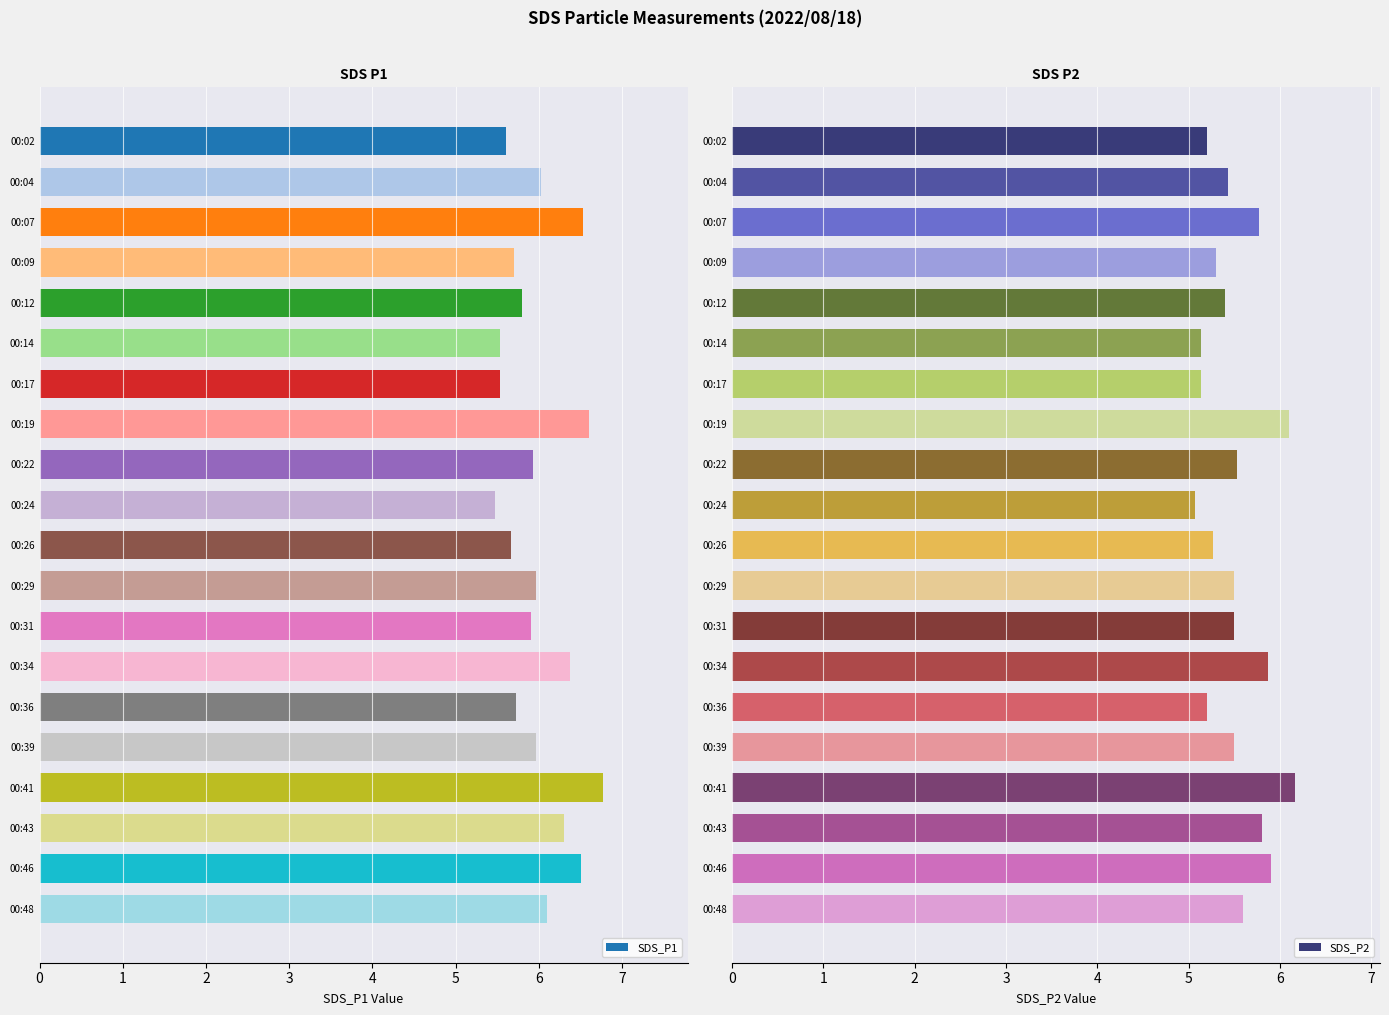

Does the chart contain stacked bars?

No